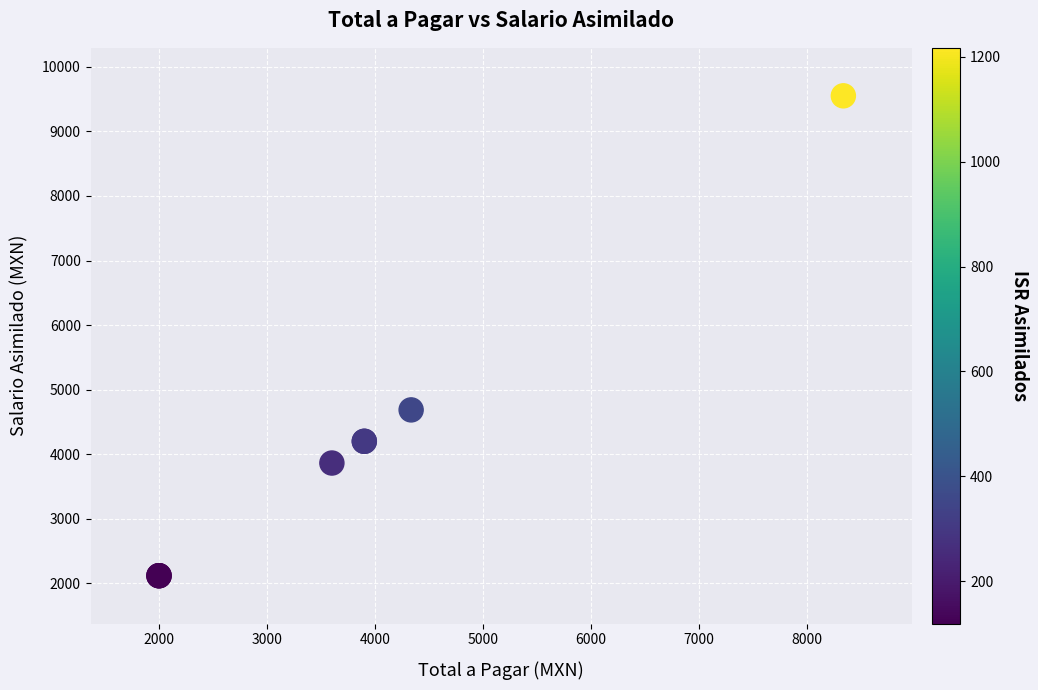

What Y value in the scatter plot is closest to 5834?

4686.7